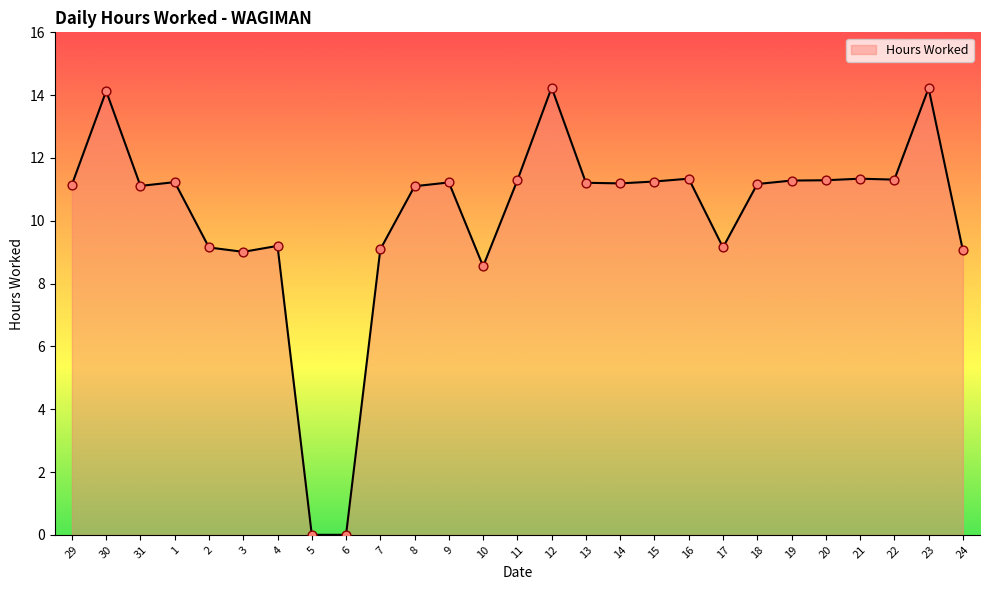

What is the change in value from 31 to 9?

+0.1